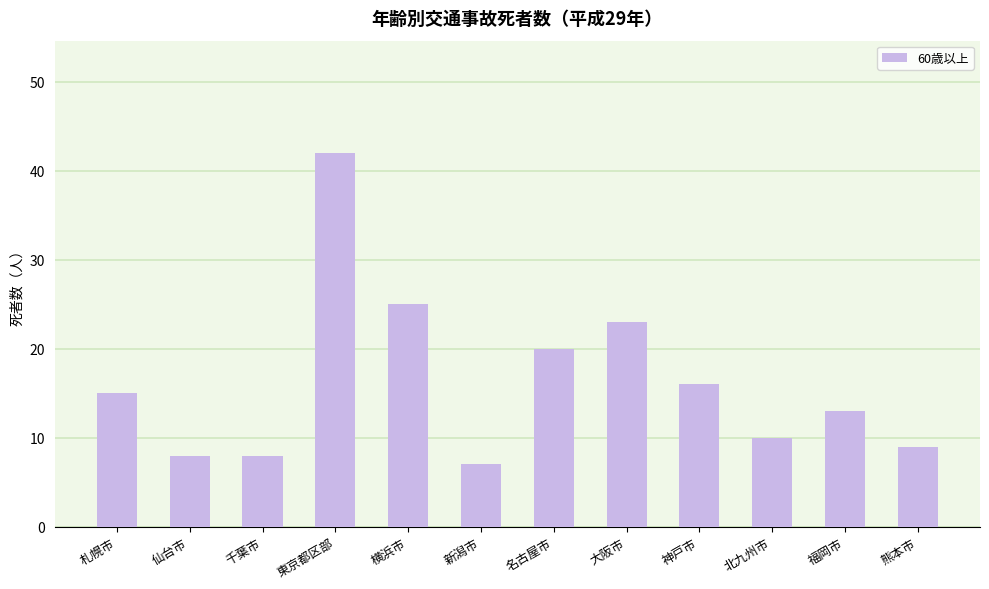

What is the smallest value displayed?

7